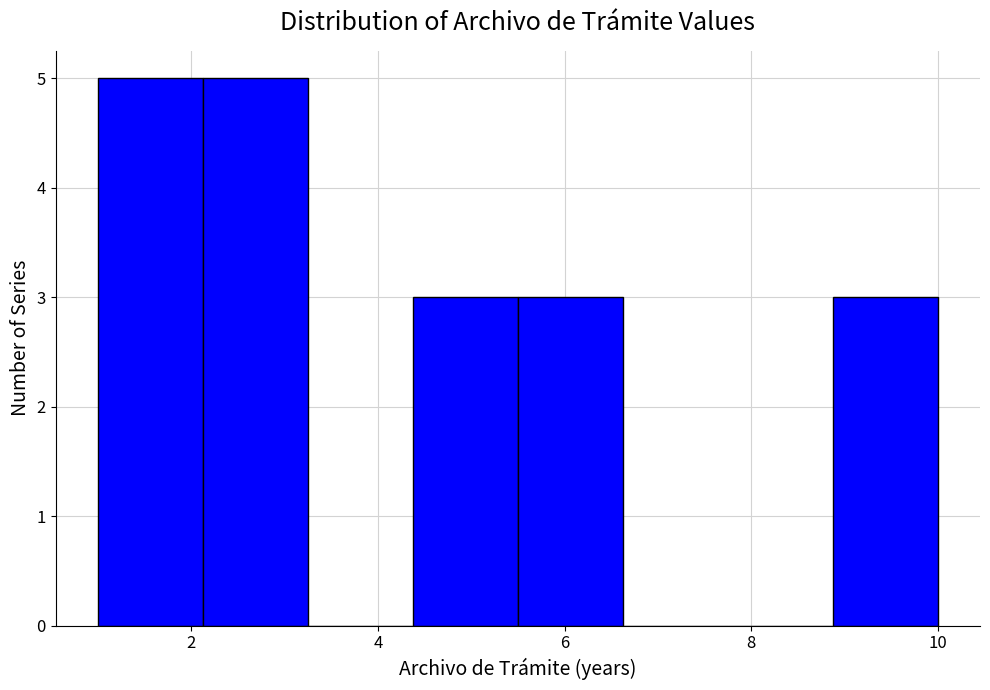

Reading left to right, transcribe this chart: for each bar, give the range it covers on the x-axis and its height. Neither the bar edges nor the heights are printed on the chart, so give them approximately, as read against the axes.

1.0 to 2.2: 5
2.2 to 3.2: 5
3.2 to 4.4: 0
4.4 to 5.6: 3
5.6 to 6.6: 3
6.6 to 7.8: 0
7.8 to 8.8: 0
8.8 to 10.0: 3